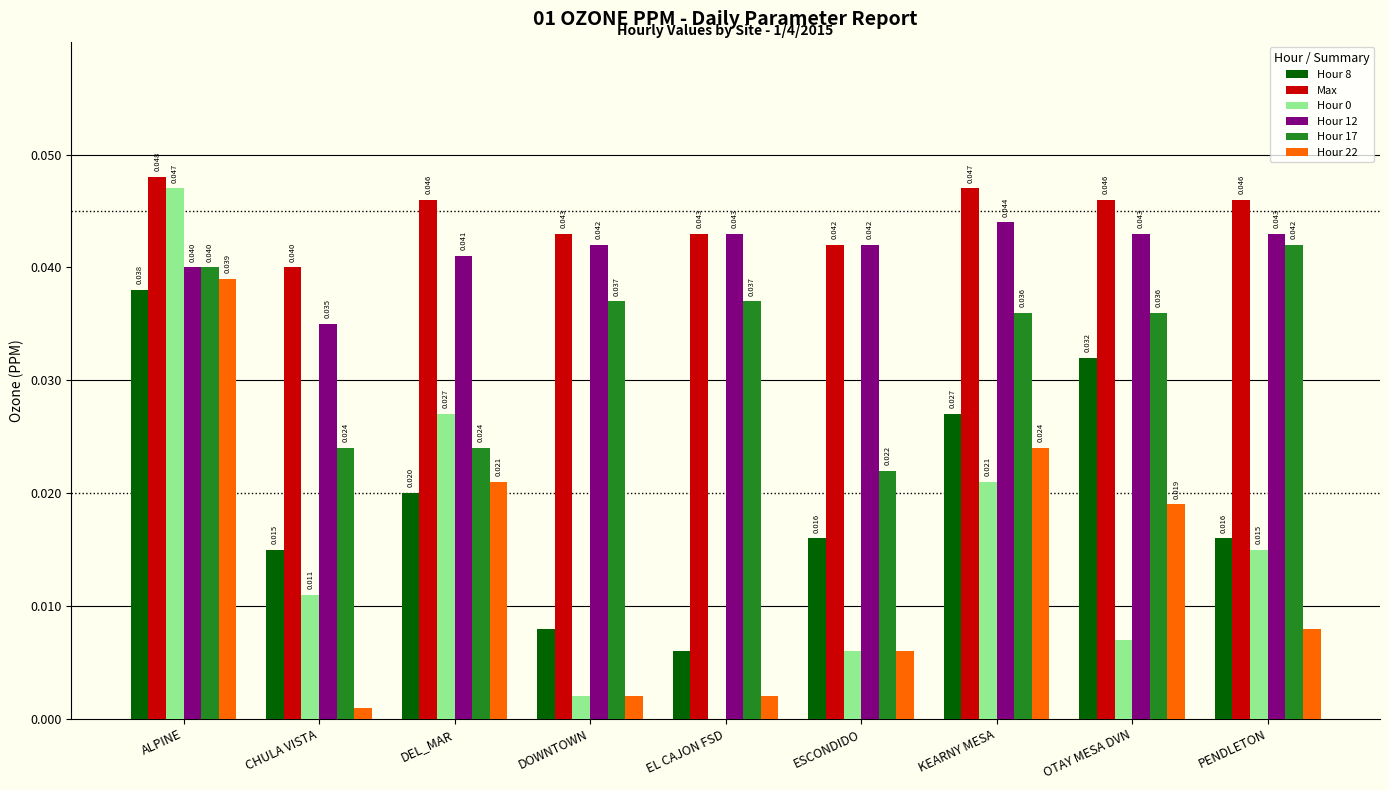

At which category is the sum across all series the highest?

ALPINE